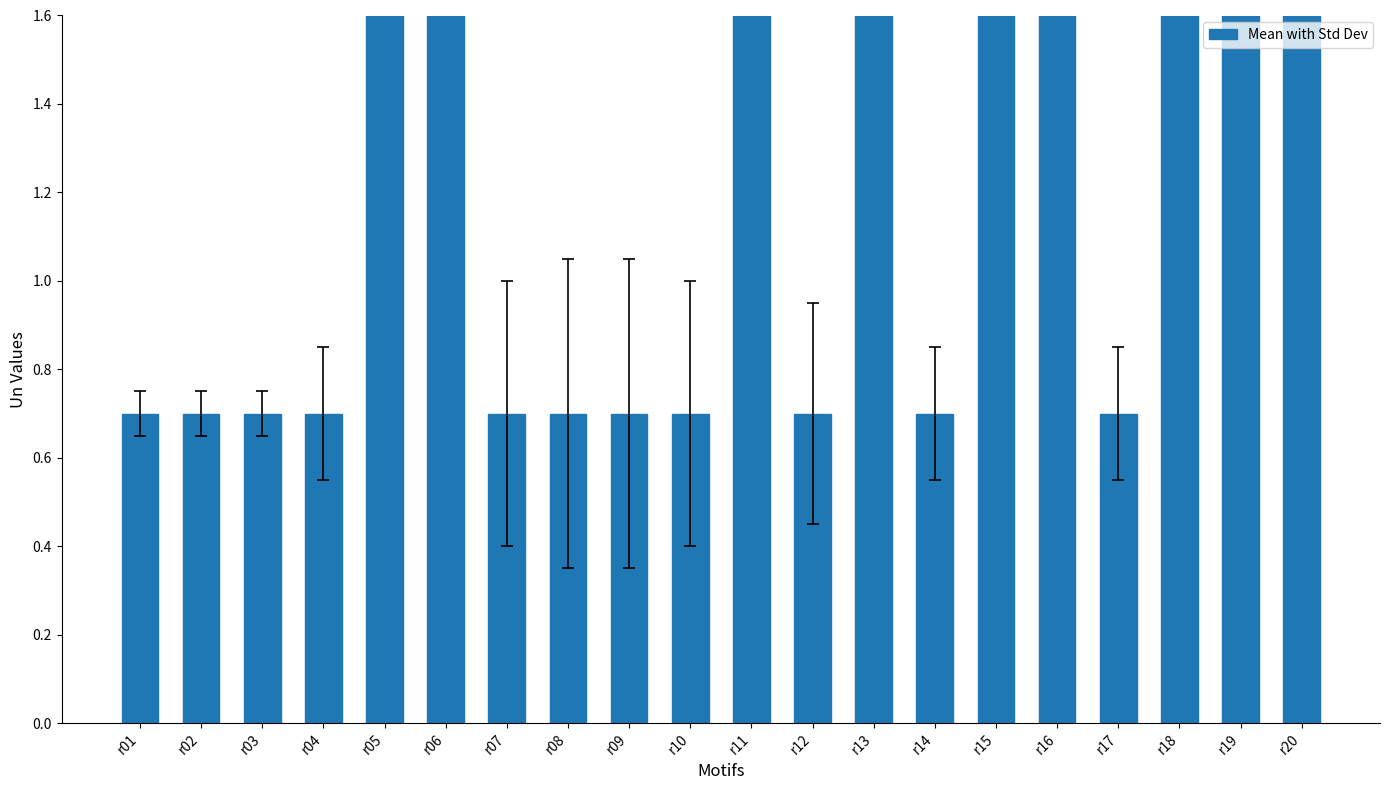

How many categories are shown in the chart?

20